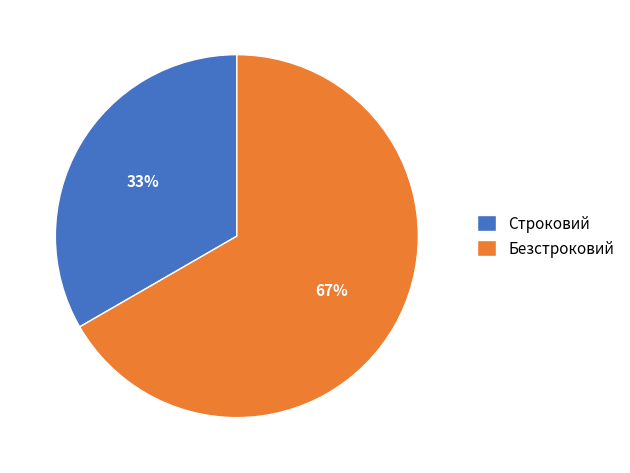

True or false: Безстроковий accounts for 67% of the total.

True